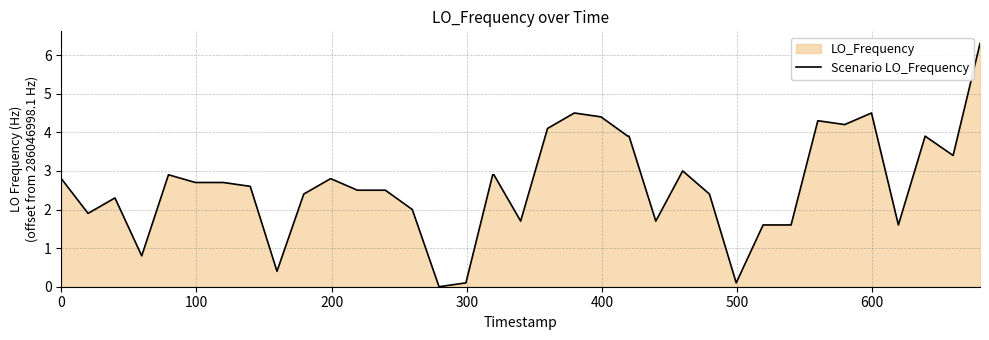

How many data points does each series have?

40